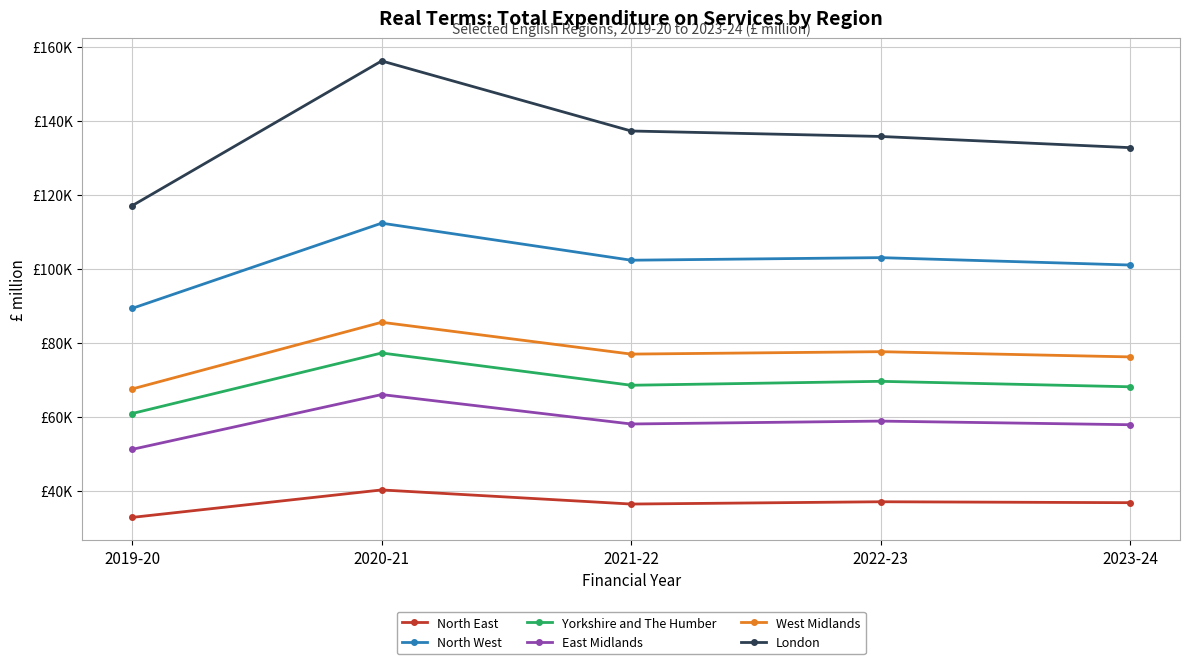

Reading left to right, extract all data points from this chart.

North East: 32880	40302	36487	37106	36856
North West: 89348	112368	102358	103055	101058
Yorkshire and The Humber: 60942	77295	68579	69640	68166
East Midlands: 51258	66065	58116	58897	57914
West Midlands: 67576	85594	76996	77647	76237
London: 117088	156191	137267	135791	132767